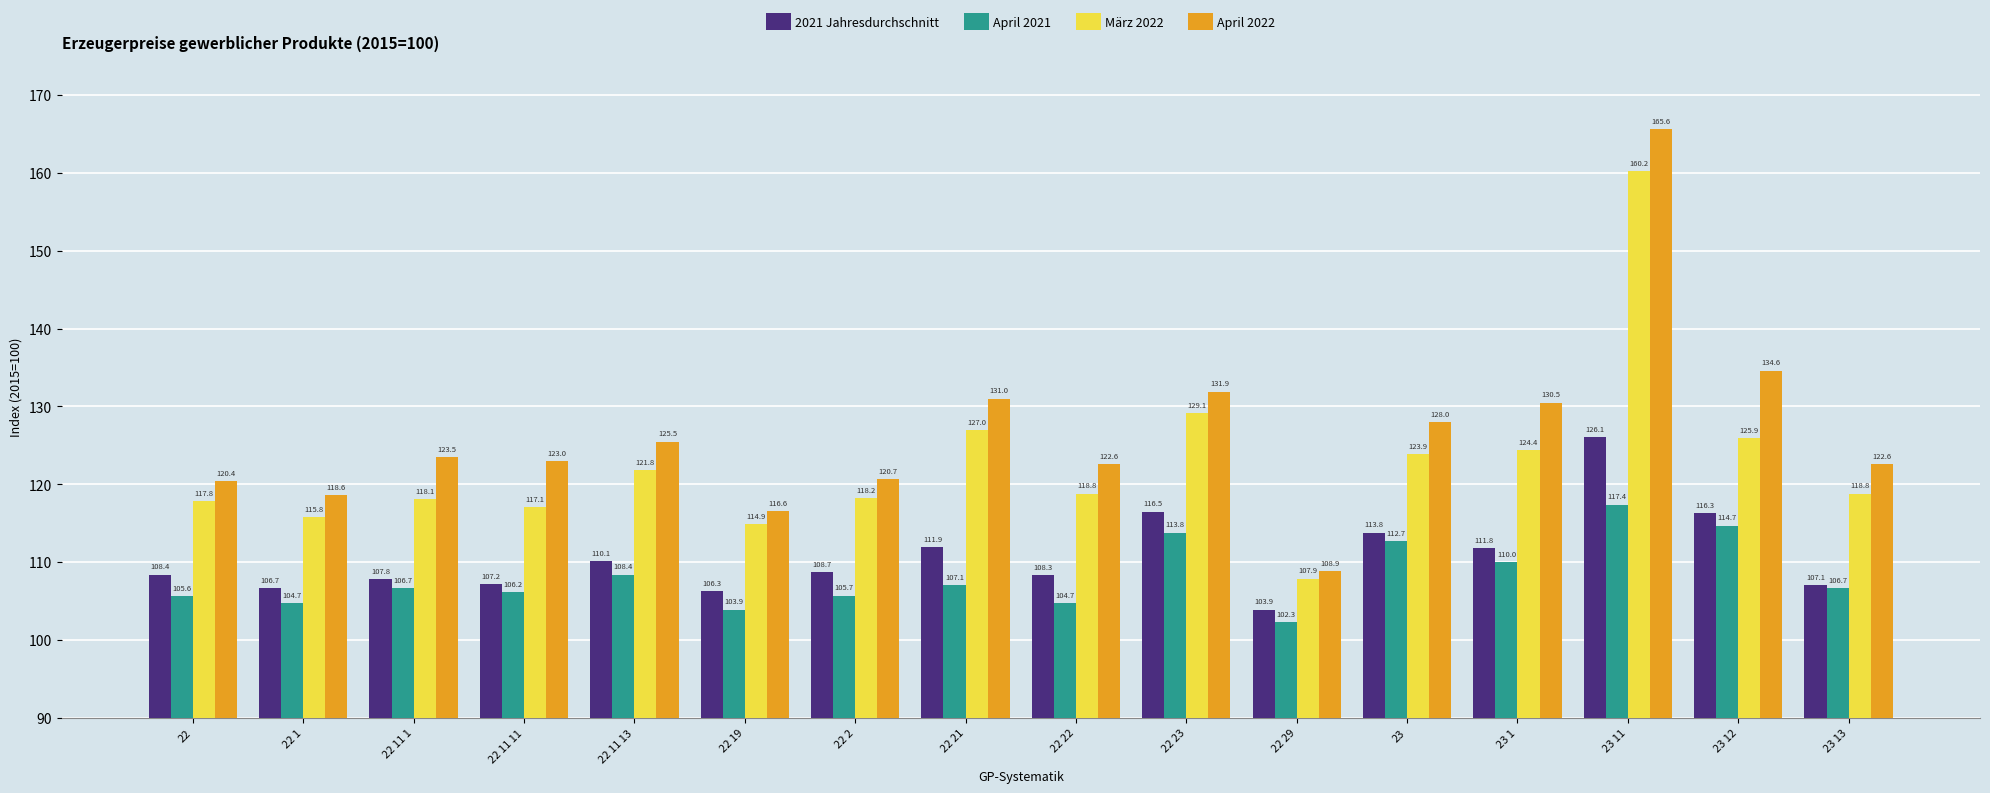

Is it true that April 2021 equals 106.7 at 23 13?

True